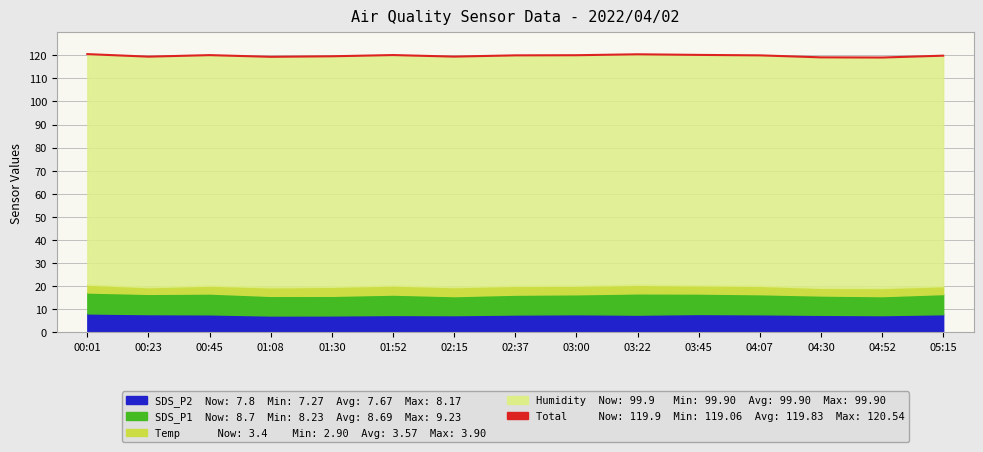

What is the difference between the maximum and minimum values?

1.5